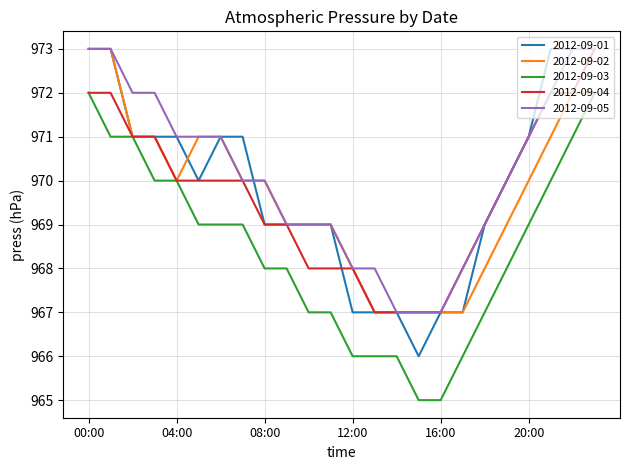

What is the maximum value for 2012-09-04?

973